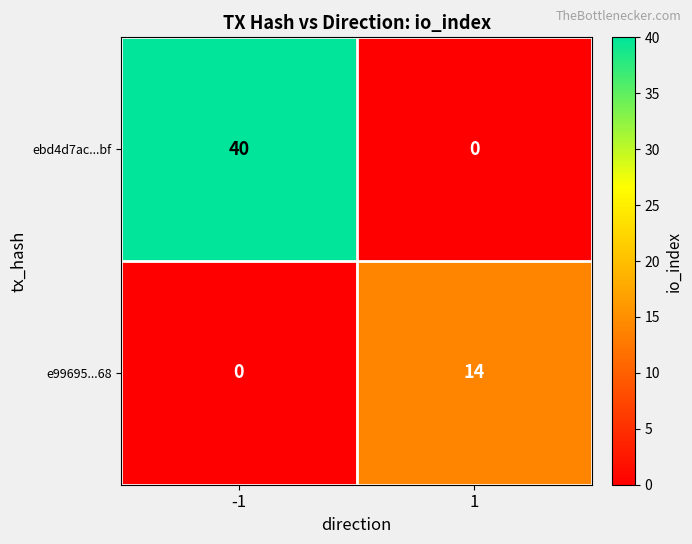

List the labels in order of ebd4d7ac...bf value, smallest first.

1, -1